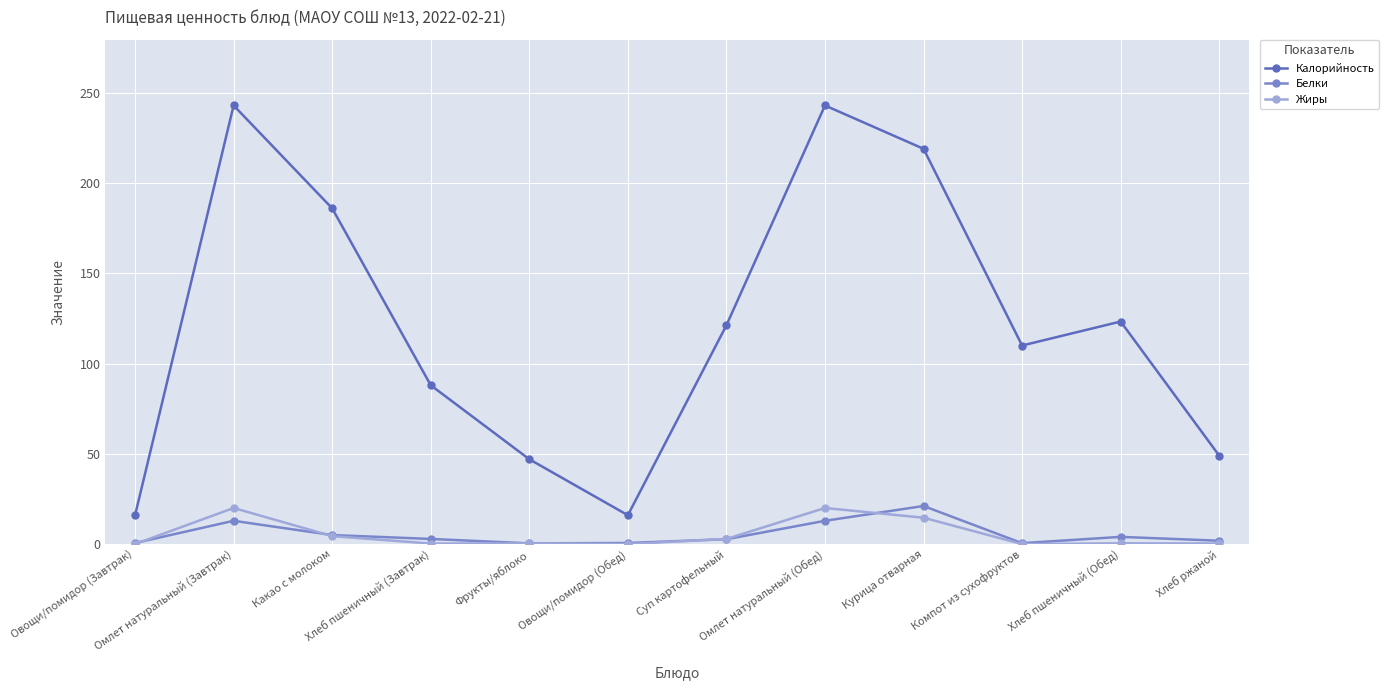

Which series has the largest total across all categories?

Калорийность